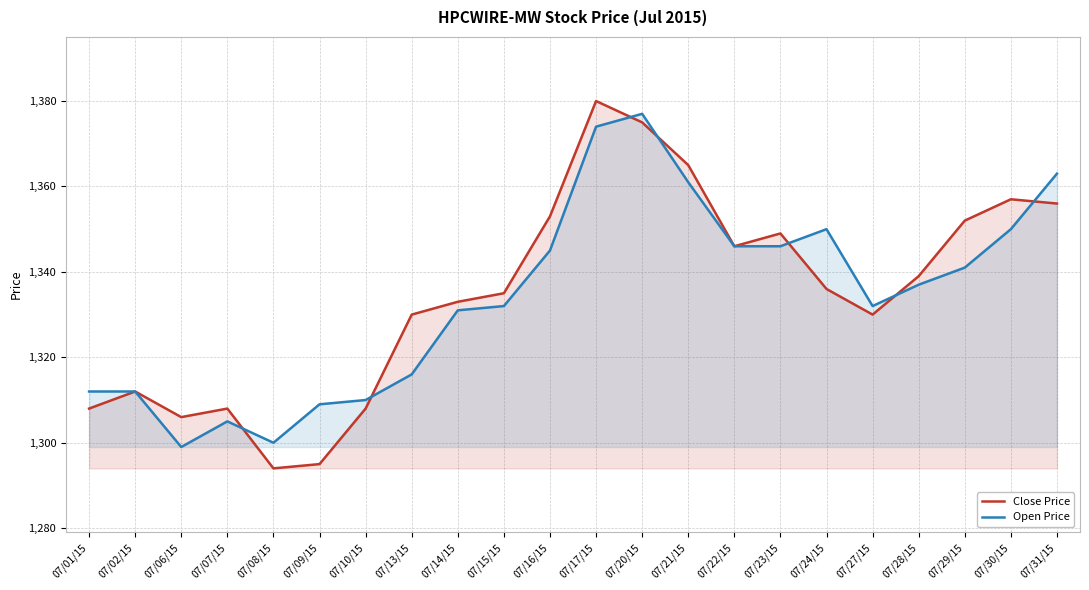

What is the average value of the Open Price series?

1334